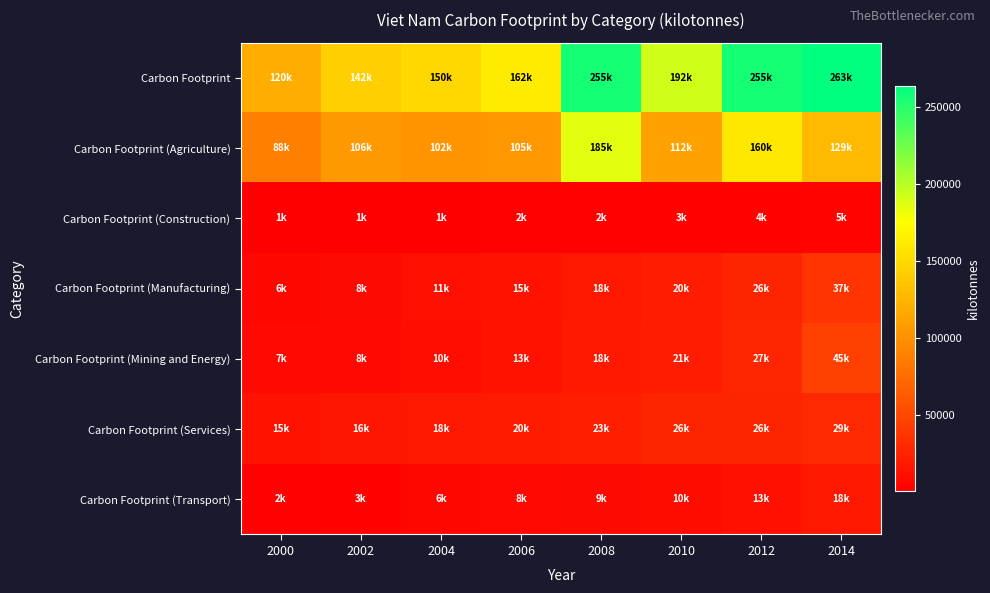

Rank the series at 2006 from highest to lowest value.

Carbon Footprint, Carbon Footprint (Agriculture), Carbon Footprint (Services), Carbon Footprint (Manufacturing), Carbon Footprint (Mining and Energy), Carbon Footprint (Transport), Carbon Footprint (Construction)